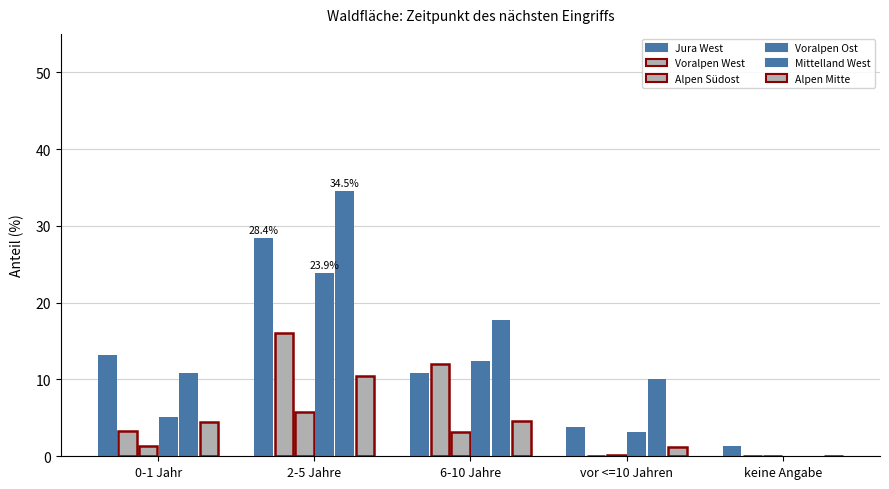

Which has a higher value, 0-1 Jahr or 6-10 Jahre?

0-1 Jahr